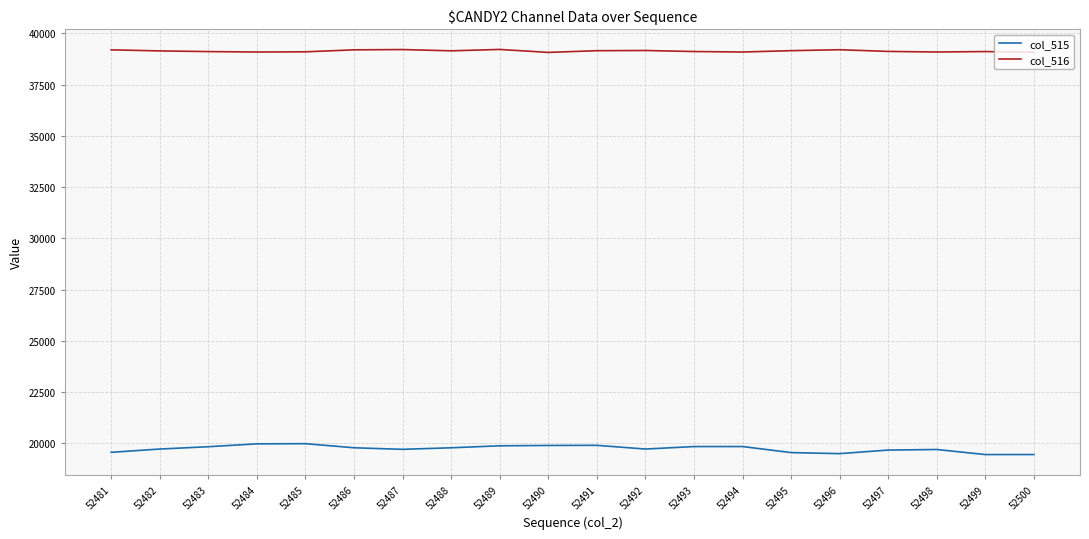

Which series has the widest spread of values?

col_515